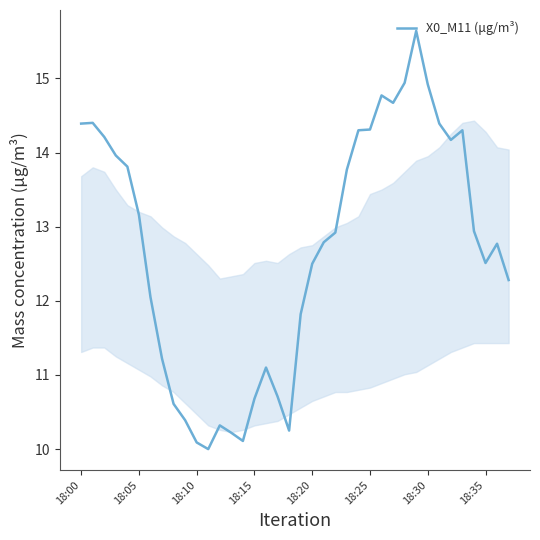

What is the difference between the maximum and minimum values?

5.6